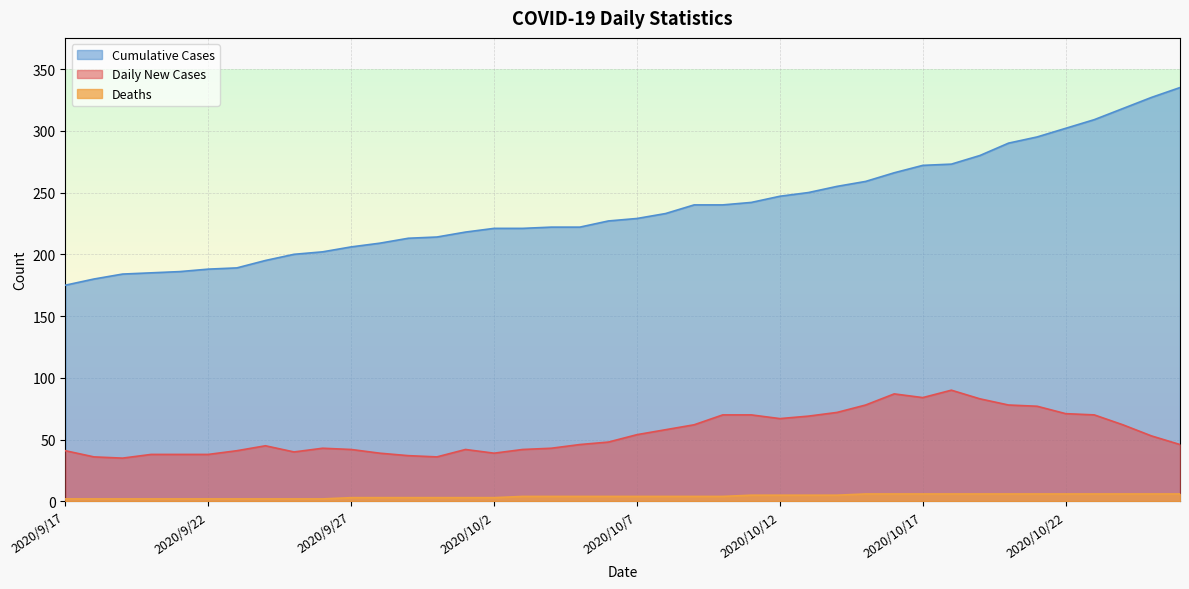

What is the minimum value shown in the chart?

2